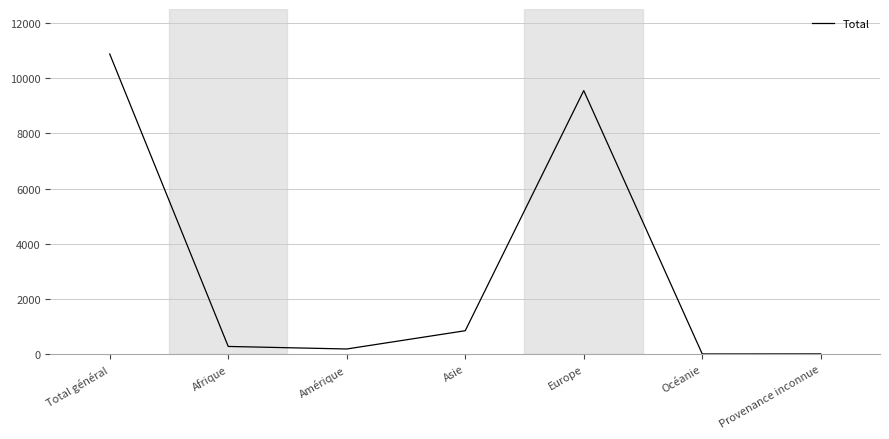

What is the change in value from Total général to Europe?

-1326